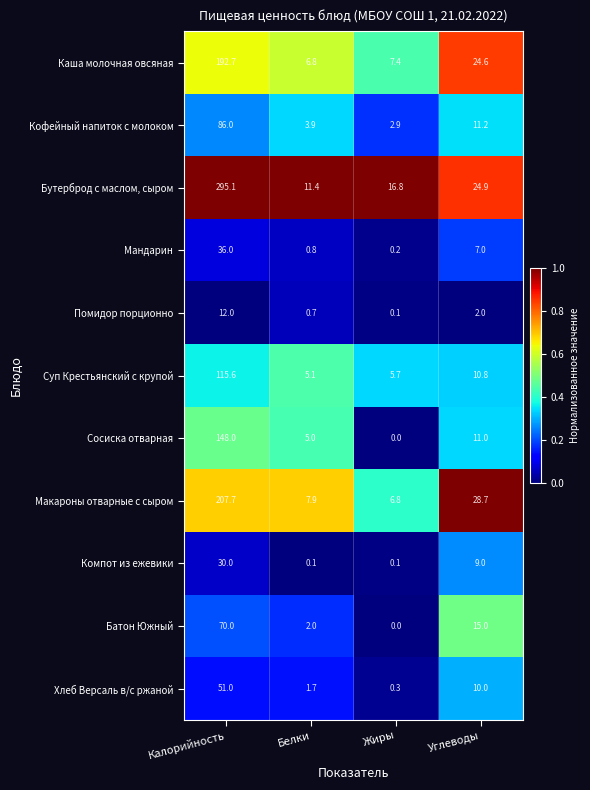

Which category has the lowest value across all series?

Жиры